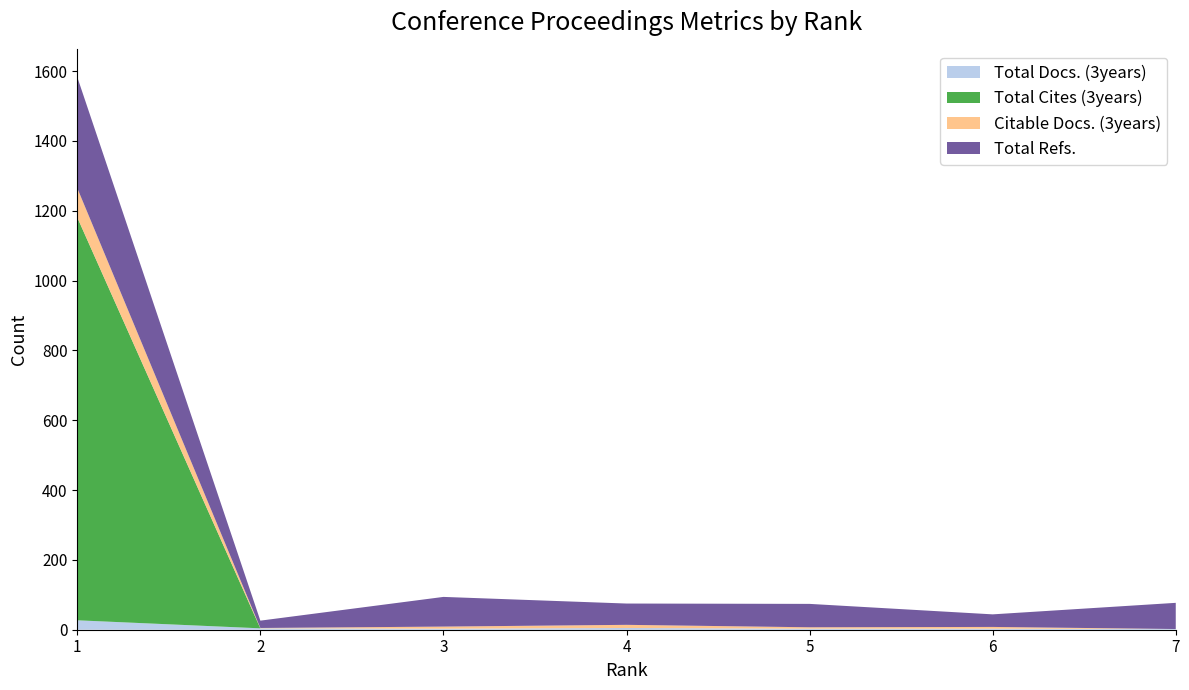

Reading left to right, what are all the values shown in this chart?

Total Docs. (3years): 27	4	3	5	3	3	2
Total Cites (3years): 1154	0	0	0	0	0	0
Citable Docs. (3years): 84	1	6	9	4	5	0
Total Refs.: 318	21	85	61	67	36	75